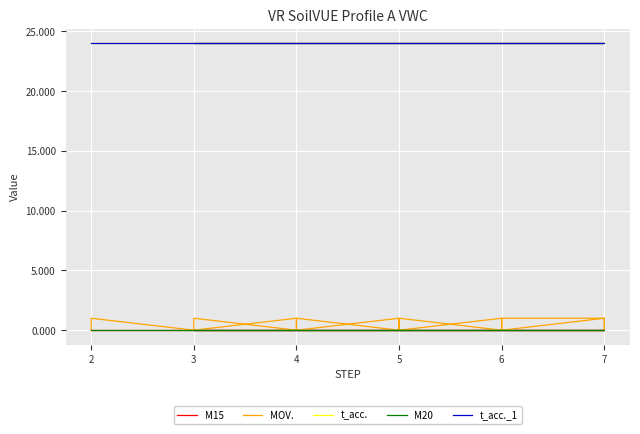

True or false: M20 and M15 intersect in this chart.

False